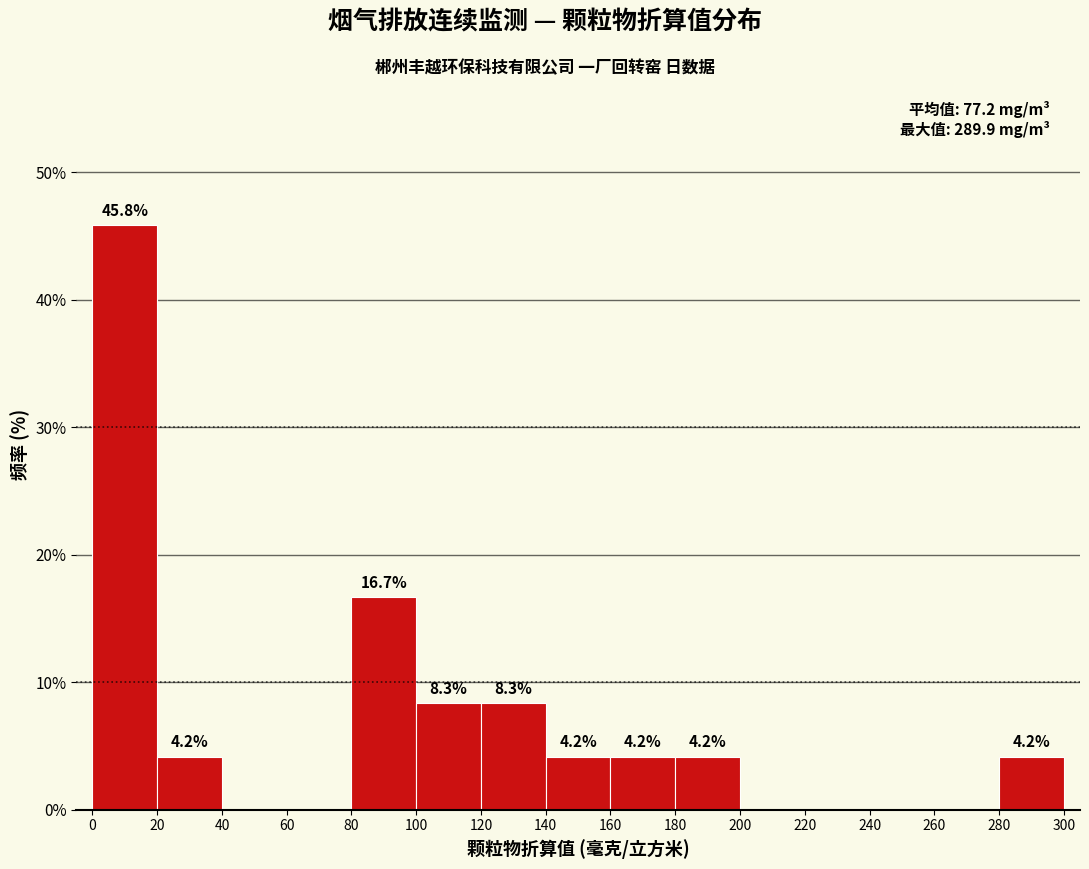

Which range on the x-axis has the tallest bar?

0 to 20